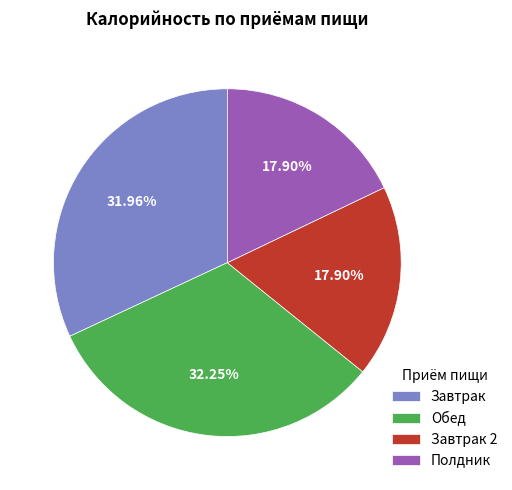

Does Полдник represent more than half of the total?

No